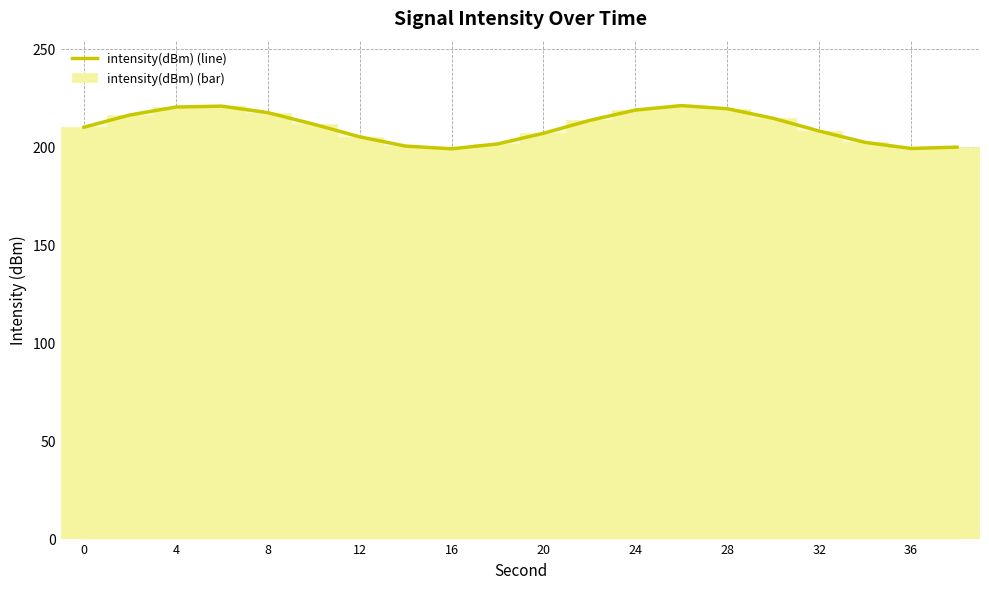

Which series has the widest spread of values?

intensity(dBm) (line)